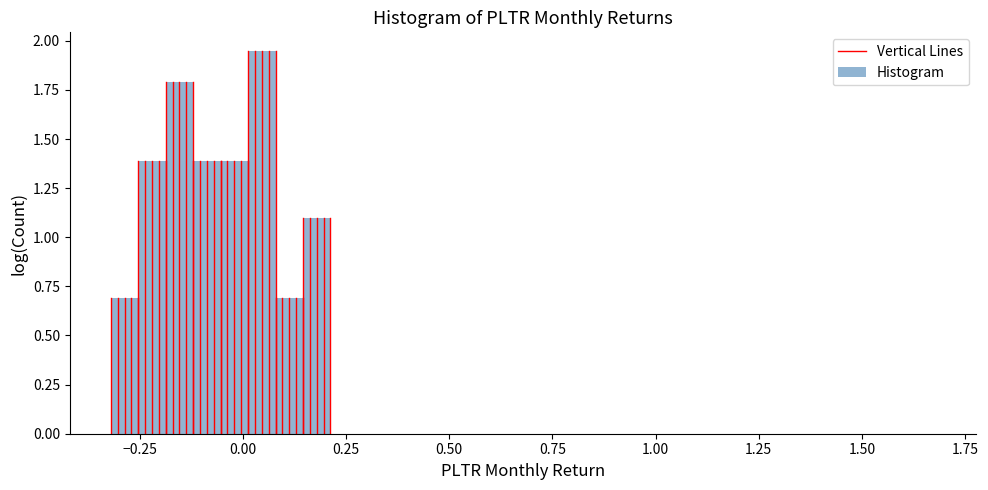

Read against the x-axis, roughly where is the centre of the tallest bar?

0.05